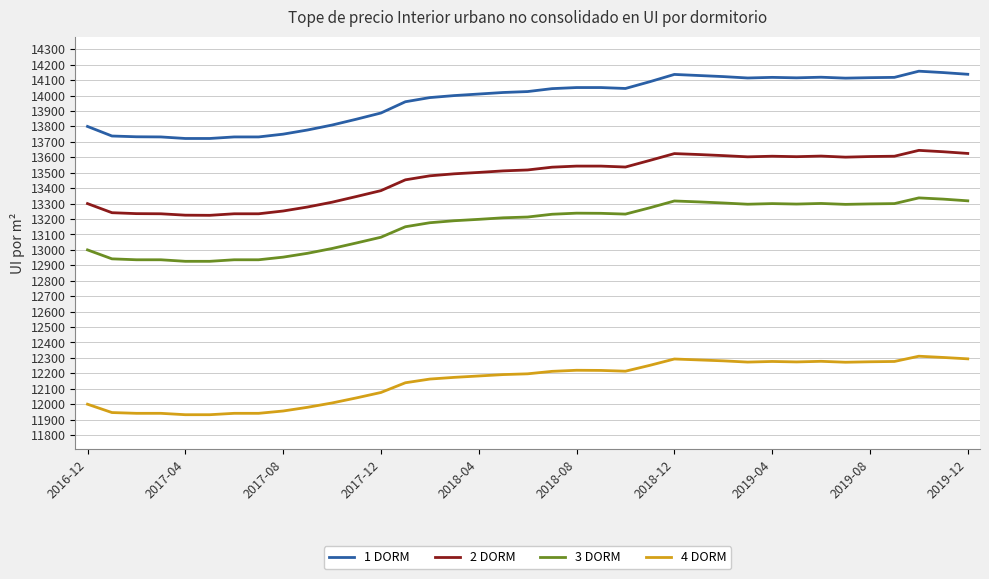

What is the lowest value of the 3 DORM series?

12926